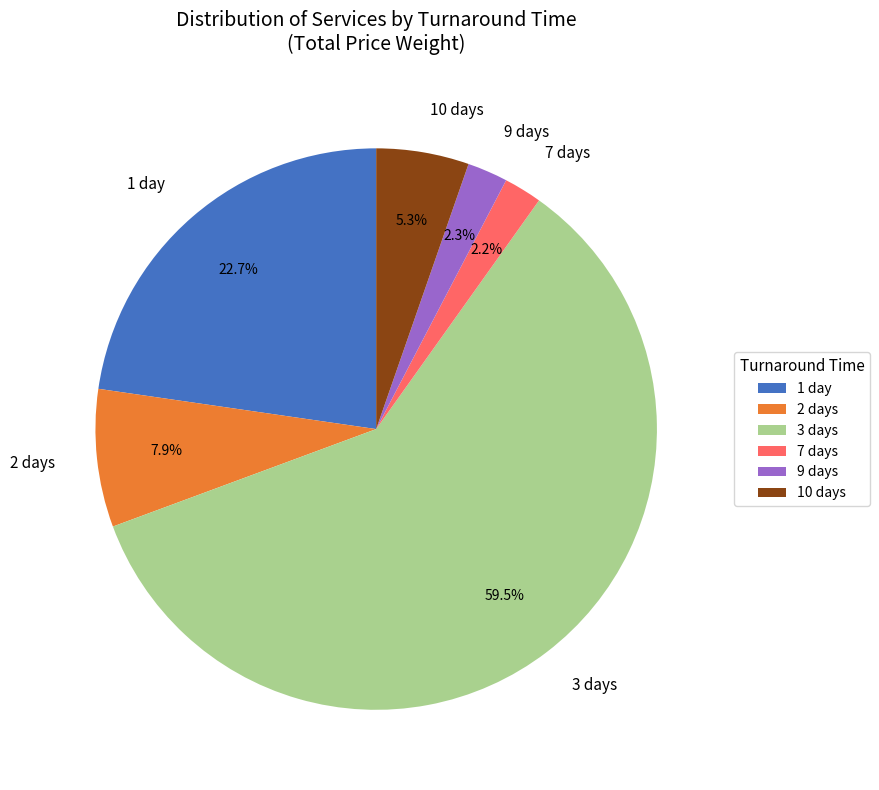

Count the number of slices in the pie.

6